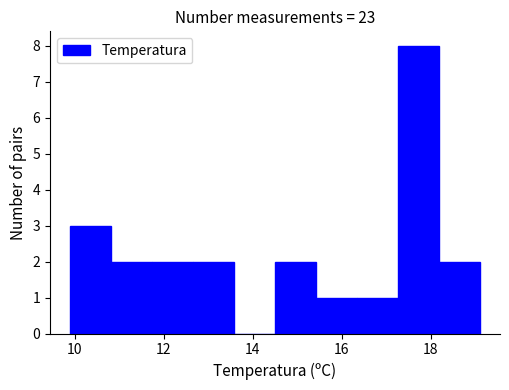

Reading left to right, transcribe this chart: for each bar, give the range it covers on the x-axis and its height. Neither the bar edges nor the heights are printed on the chart, so give them approximately, as read against the axes.

9.90 to 10.82: 3
10.82 to 11.74: 2
11.74 to 12.66: 2
12.66 to 13.58: 2
13.58 to 14.50: 0
14.50 to 15.42: 2
15.42 to 16.34: 1
16.34 to 17.26: 1
17.26 to 18.18: 8
18.18 to 19.10: 2